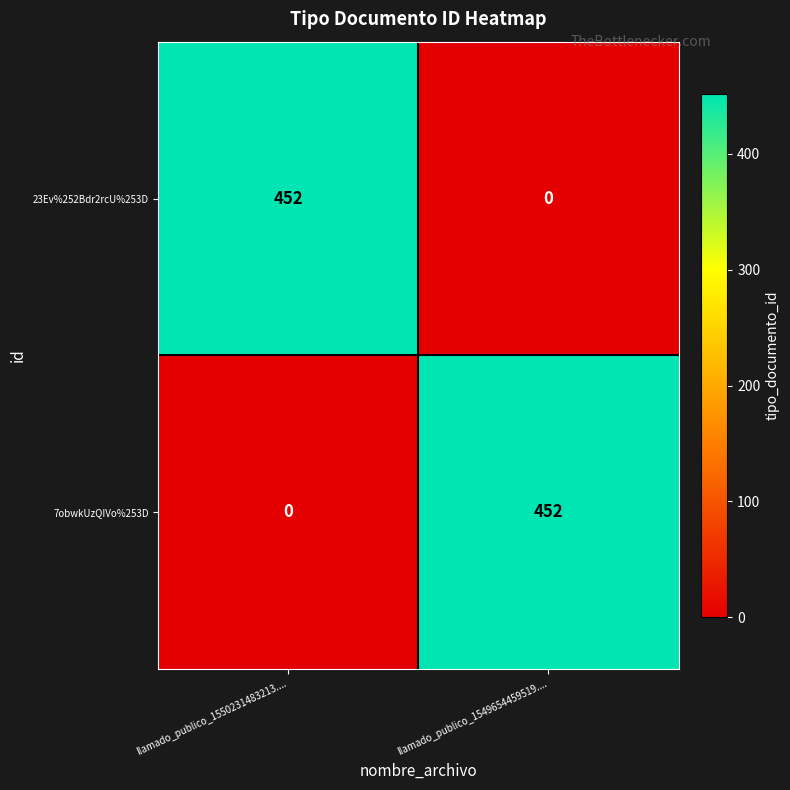

Where is 7obwkUzQIVo%253D nearest to the value 226?

llamado_publico_1550231483213....